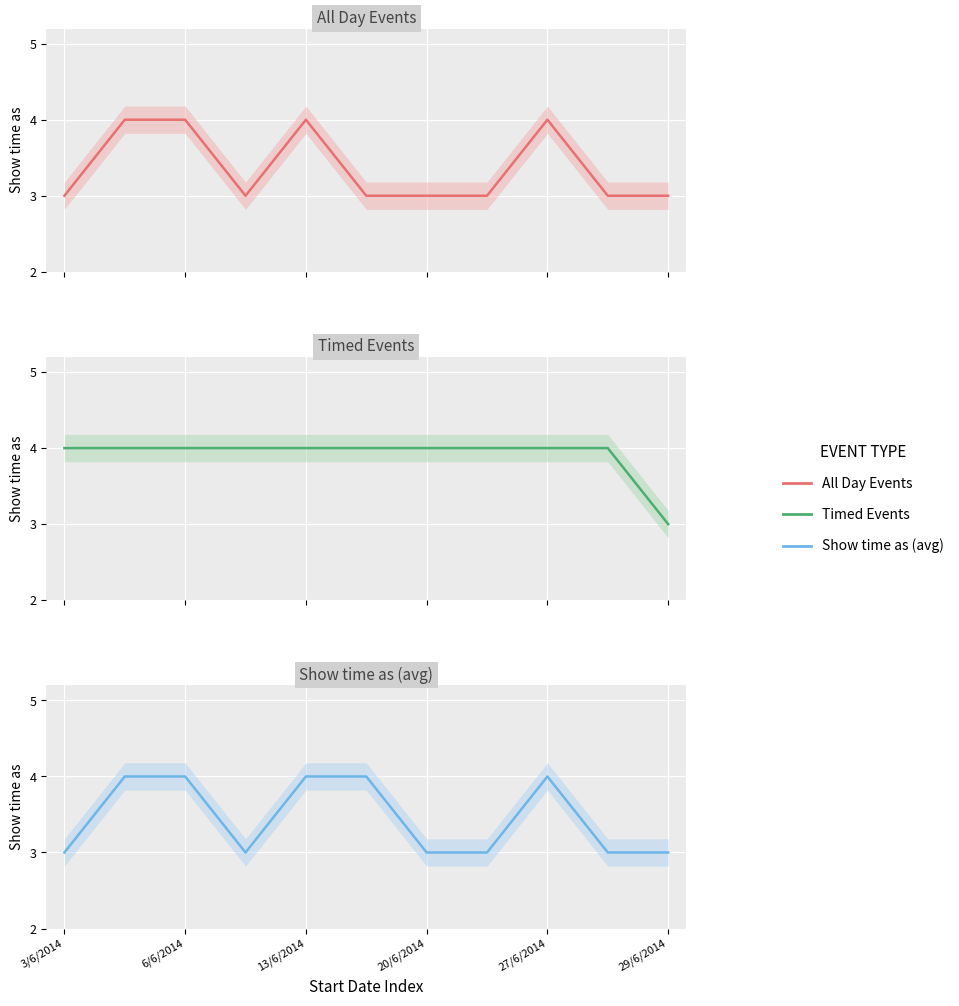

Rank the series by their maximum value, from highest to lowest.

All Day Events, Timed Events, Show time as (avg)